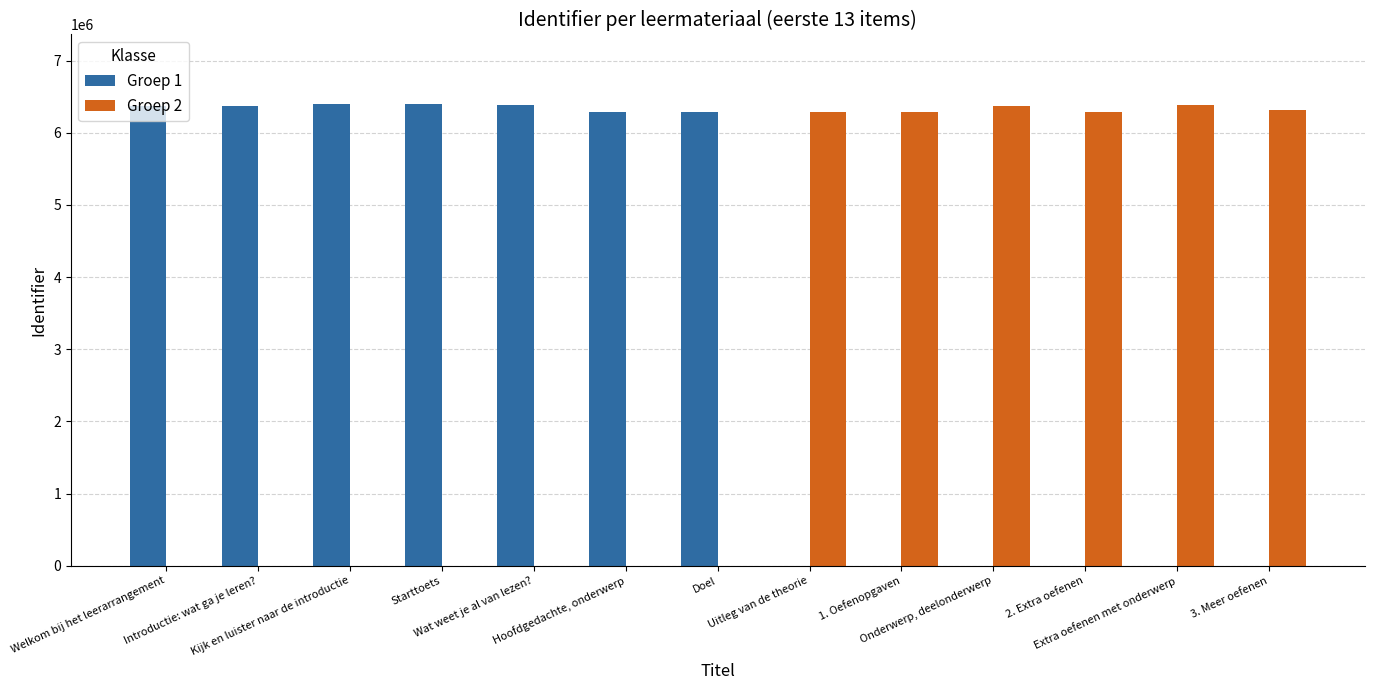

What is the highest value of the Groep 2 series?

6378224